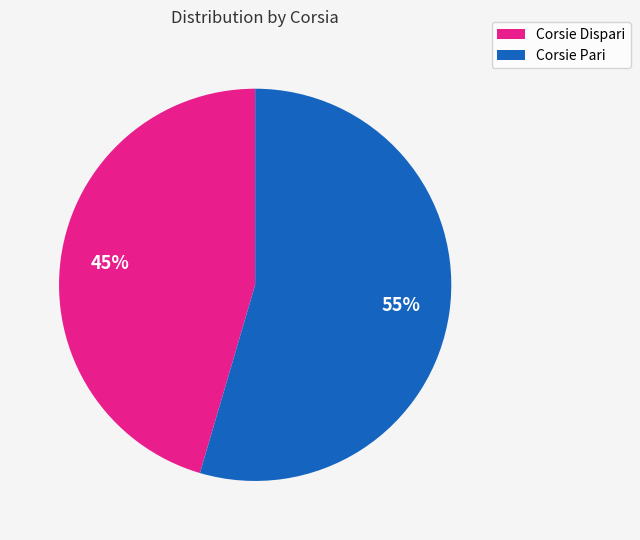

Is there a majority slice in this chart?

Yes